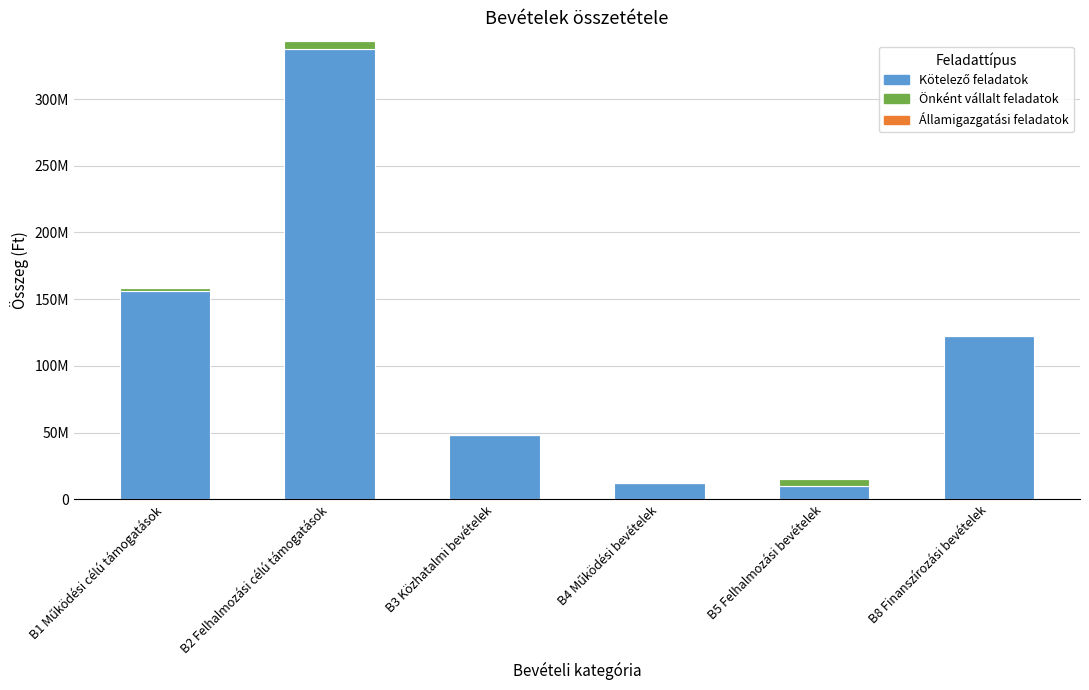

What position from the right is B3 Közhatalmi bevételek?

4